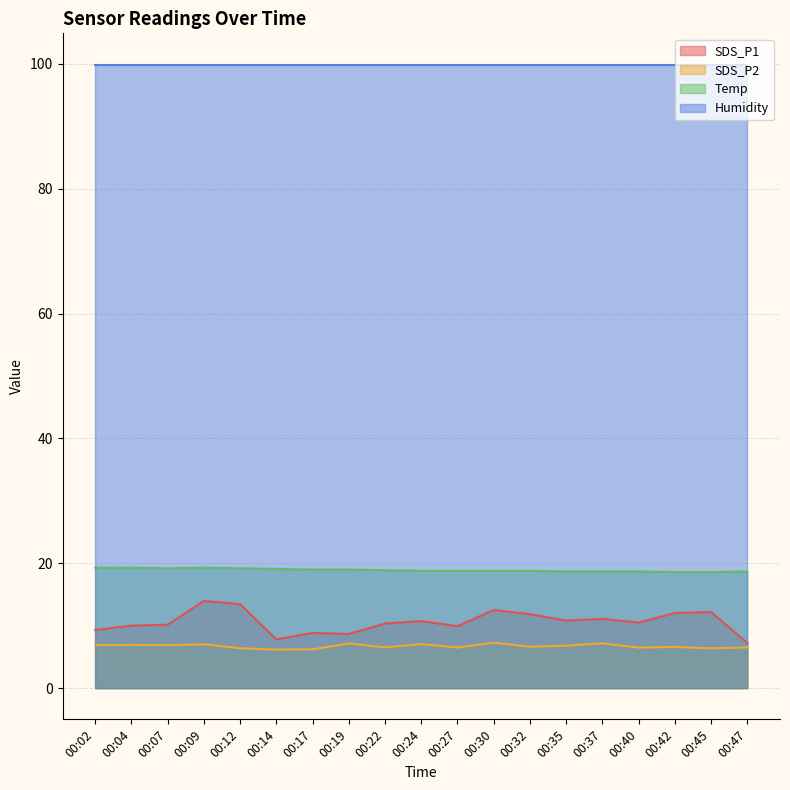

Is the value of SDS_P2 at 00:45 greater than the value of SDS_P1 at 00:45?

No